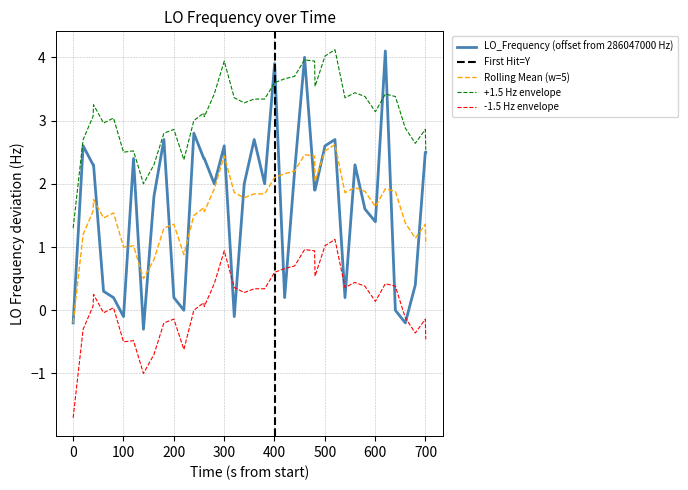

True or false: Rolling Mean (w=5) and +1.5 Hz envelope intersect in this chart.

False